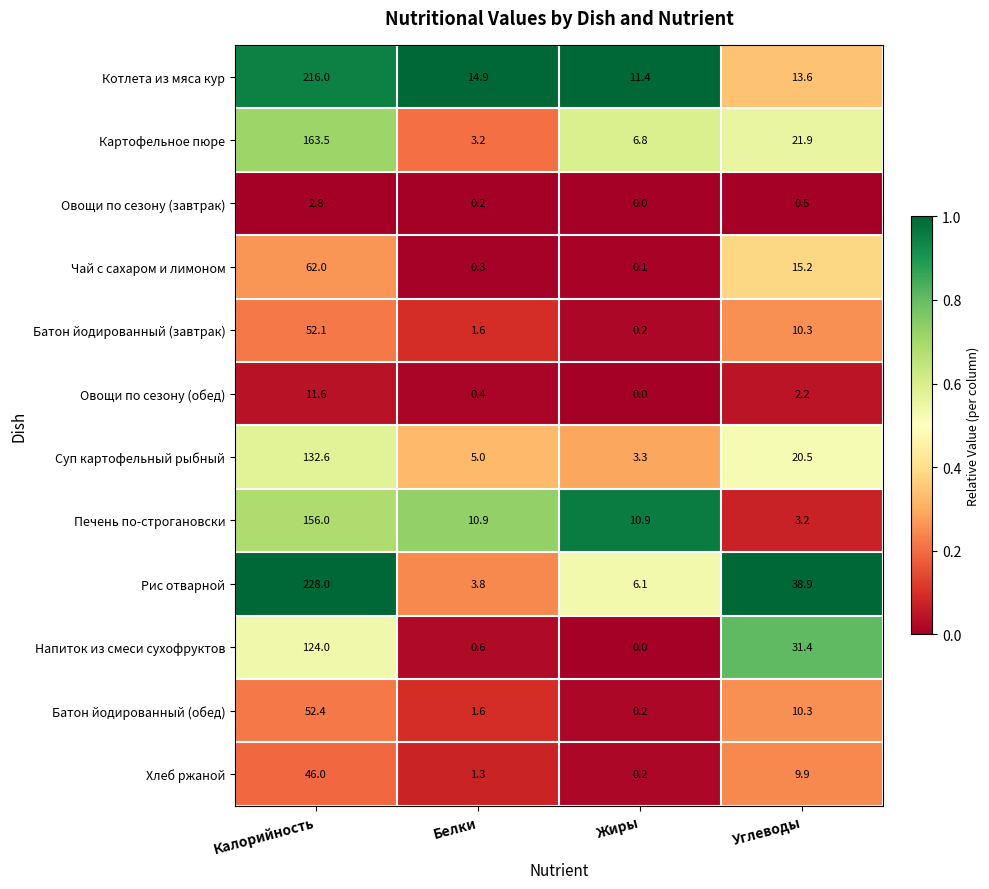

Is it true that Чай с сахаром и лимоном equals 0.1 at Жиры?

True